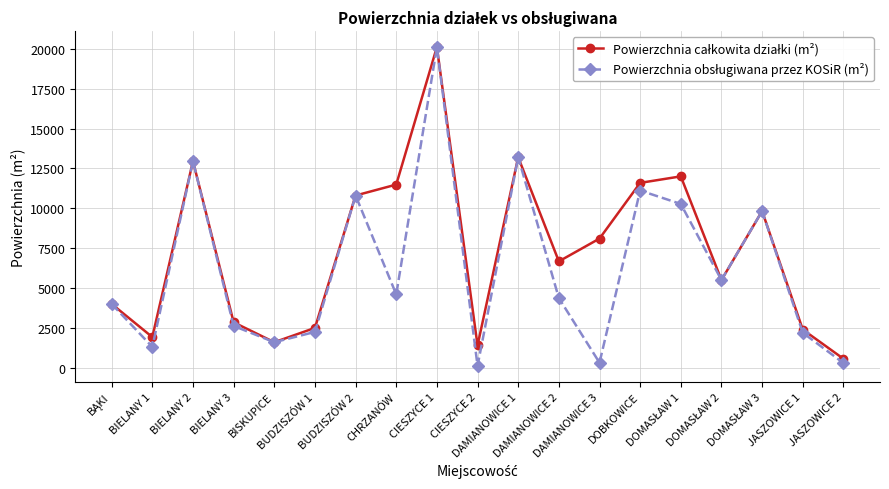

What is the greatest value displayed?

20105